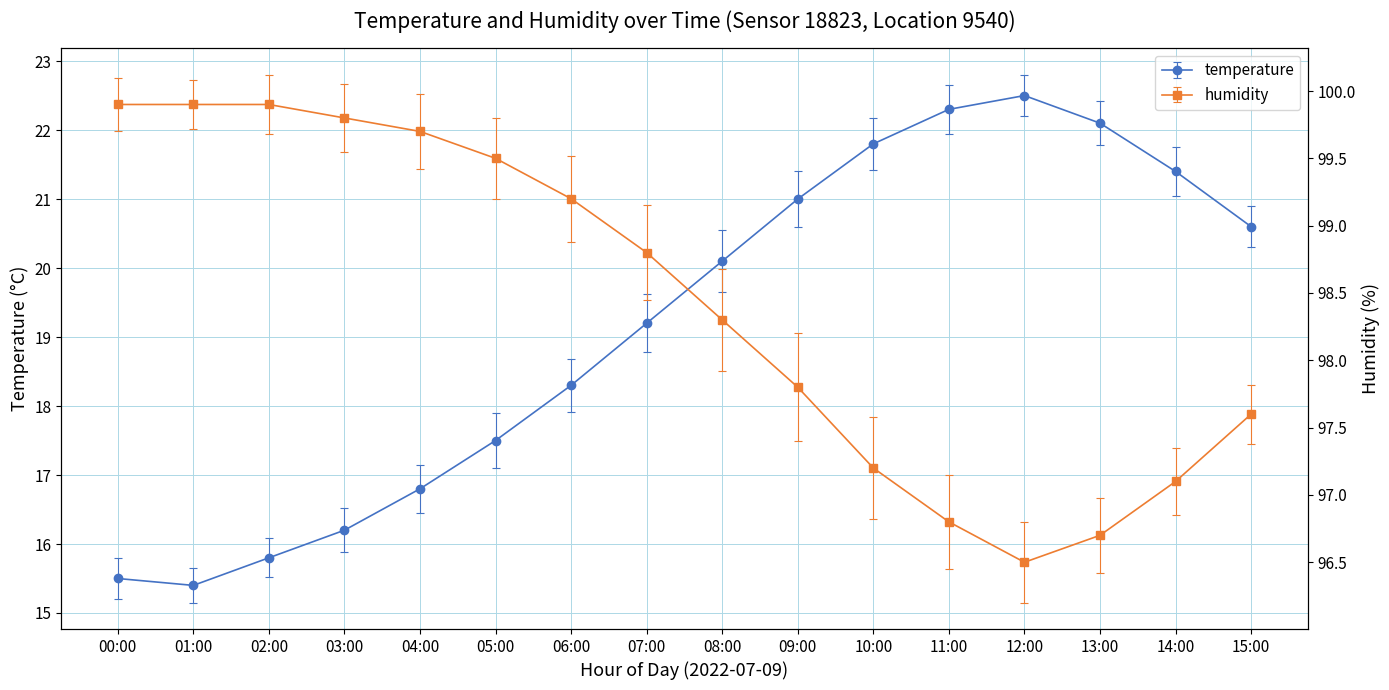

How many lines are shown in the chart?

2